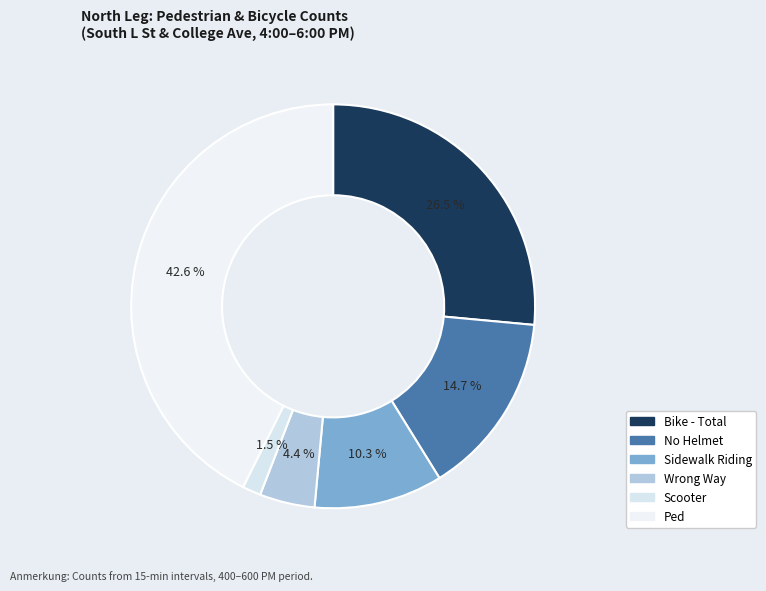

Is there any slice that represents more than half of the pie?

No